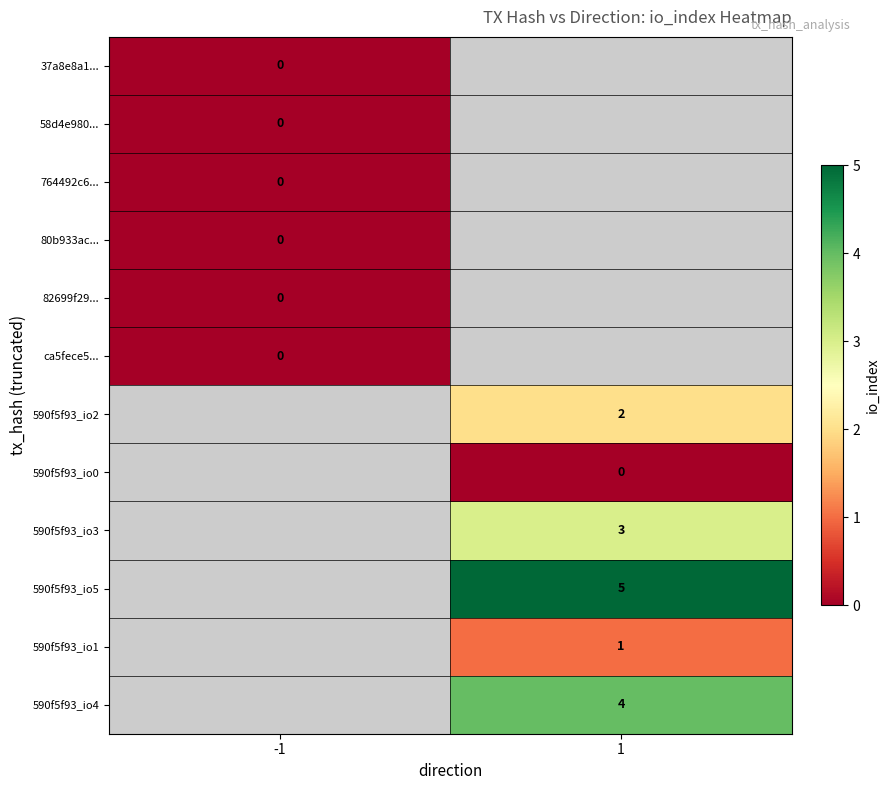

True or false: 590f5f93_io4 has a value of 6 at 1.

False